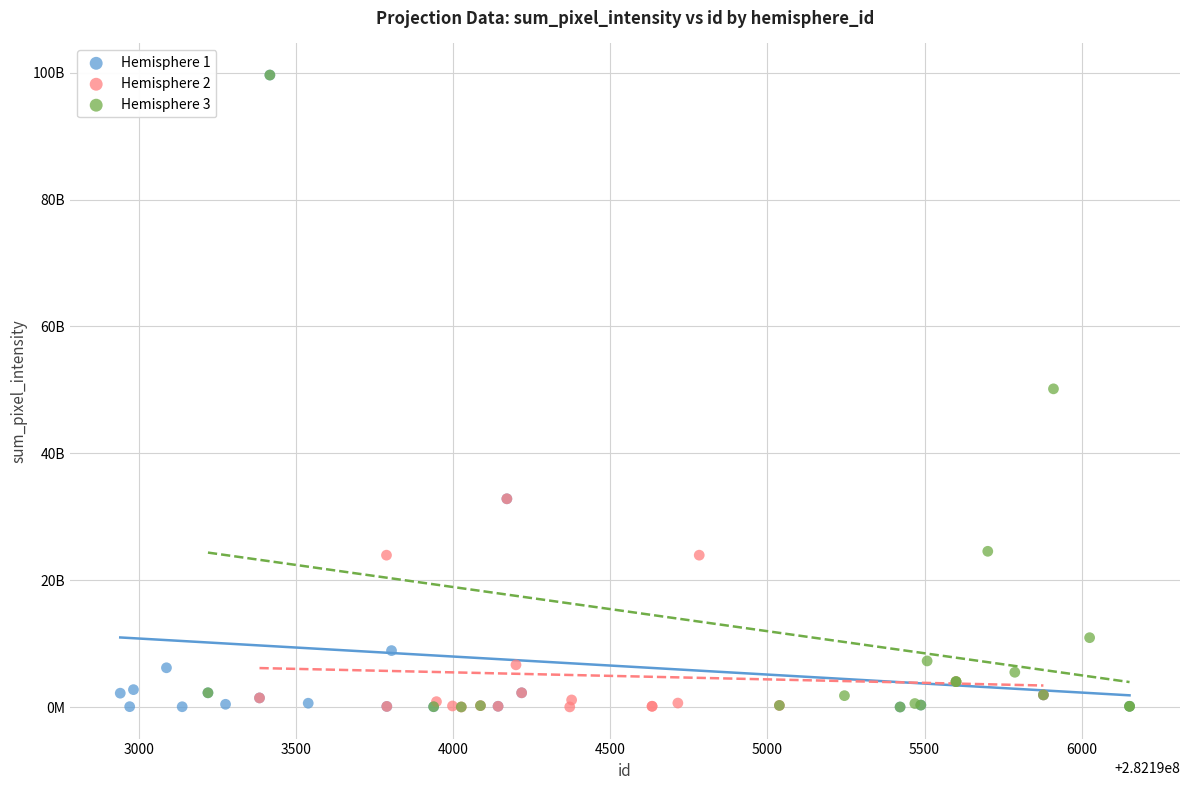

What are all the series names shown in the legend?

Hemisphere 1, Hemisphere 2, Hemisphere 3